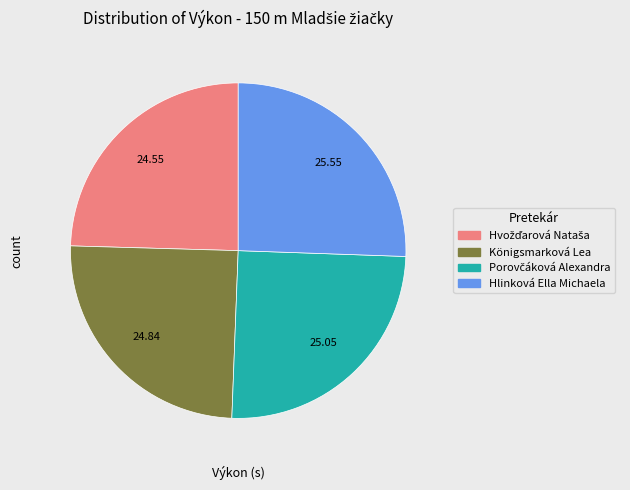

Is there a majority slice in this chart?

No